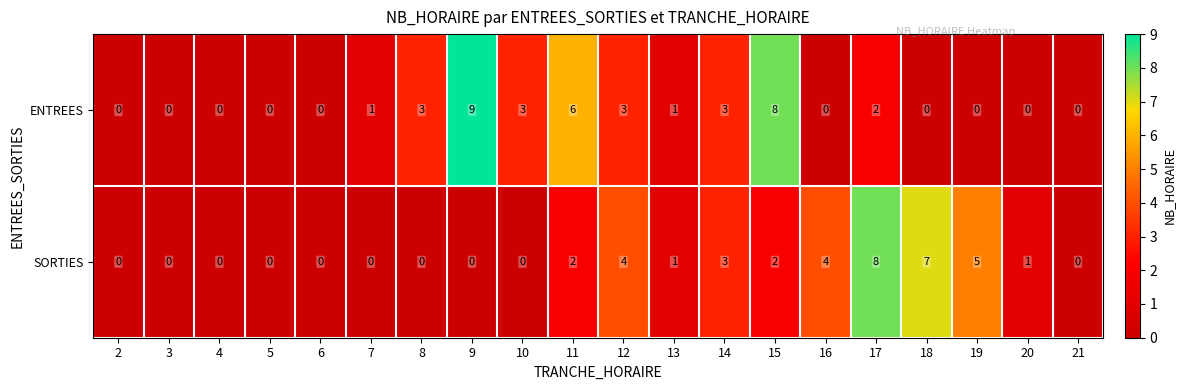

Which series changed the most between 7 and 9?

ENTREES